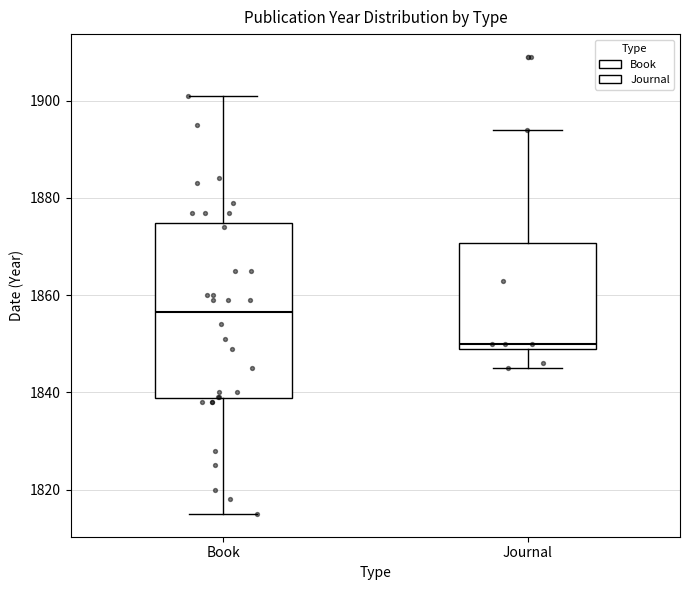

Reading left to right, transcribe this box plot: for each box, give where its median line is, the range the box spans, and where its two whiskers end, as read against the y-axis. The values are not printed on the chart, so give them approximately, as read against the axis.

Book: median 1856, box 1838 to 1874, whiskers 1816 to 1902
Journal: median 1850 (just above the box's lower edge), box 1850 to 1870, whiskers 1846 to 1894